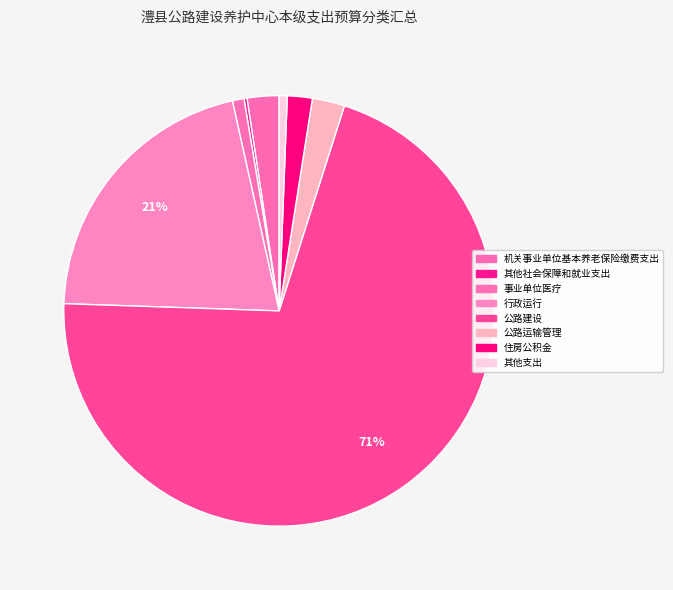

Is there a majority slice in this chart?

Yes